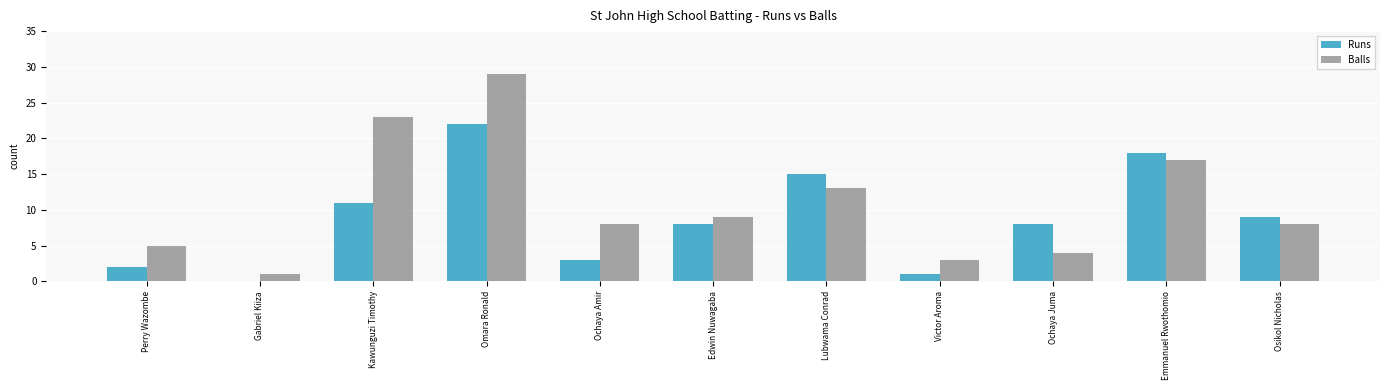

The value of Runs at Kawunguzi Timothy is 4. True or false?

False